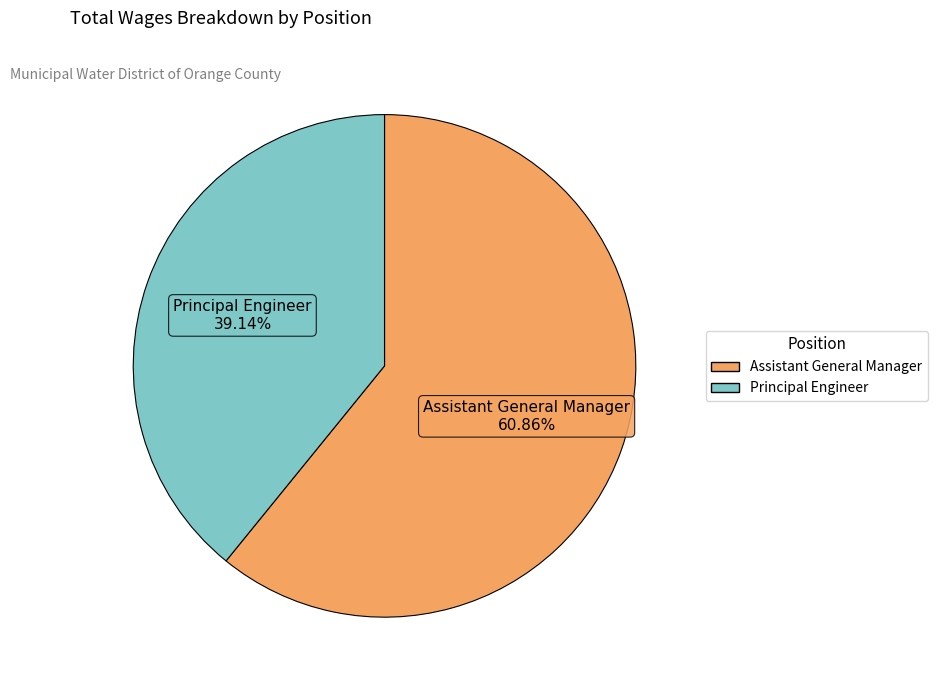

Rank the categories by value from highest to lowest.

Assistant General Manager, Principal Engineer